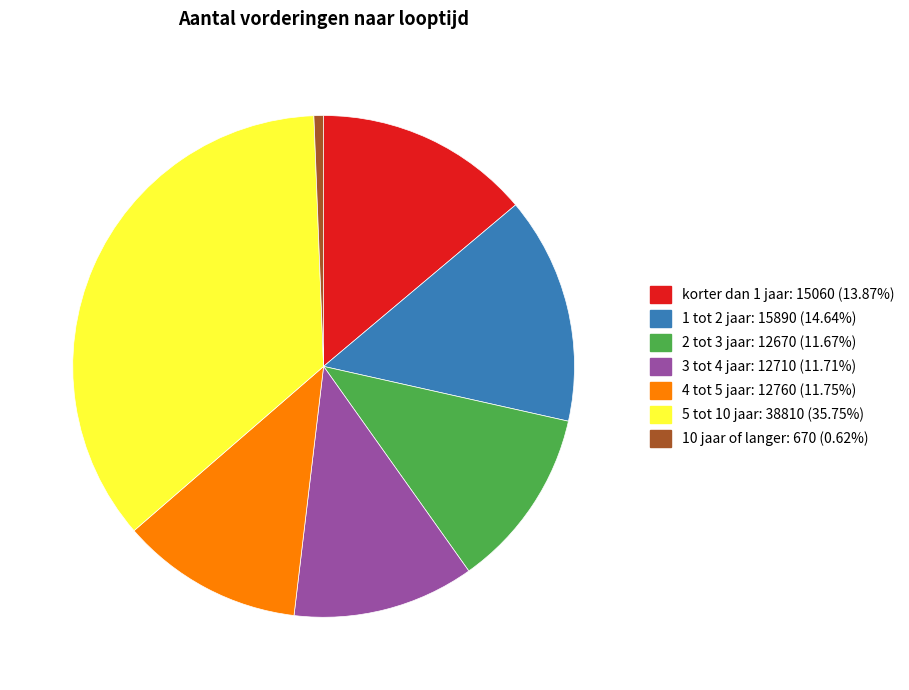

True or false: 5 tot 10 jaar accounts for 36% of the total.

True